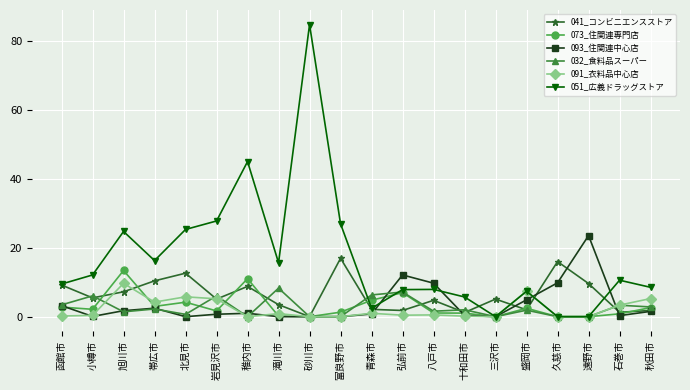

What is the approximate value of 041_コンビニエンスストア at 三沢市?

5.1